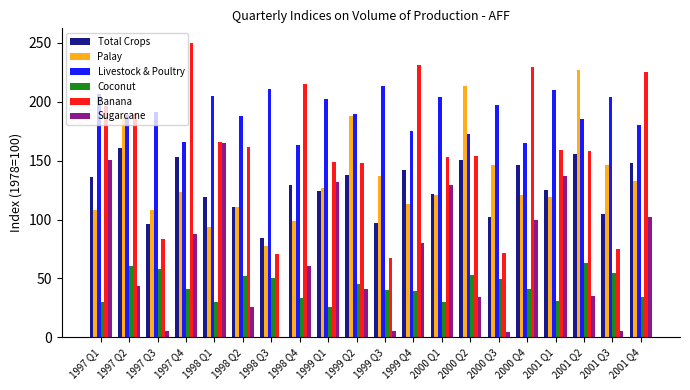

The value of Total Crops at 2000 Q2 is 150.3. True or false?

True